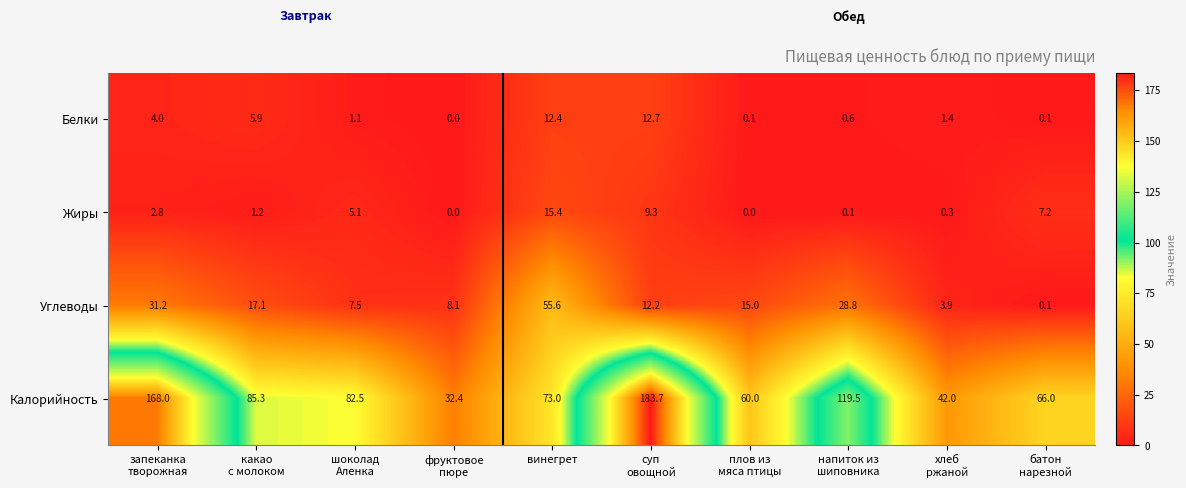

List the series in order of their peak value, highest first.

Калорийность, Углеводы, Жиры, Белки